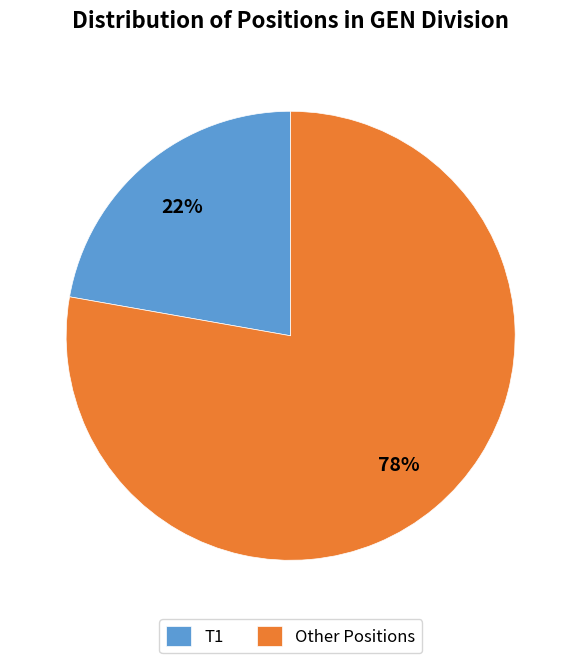

Count the number of slices in the pie.

2